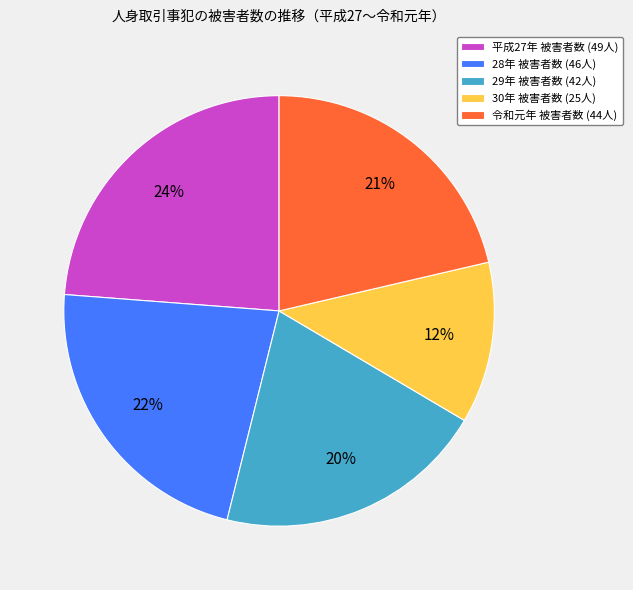

Is the sum of 29年 被害者数 (42人) and 令和元年 被害者数 (44人) greater than half?

No